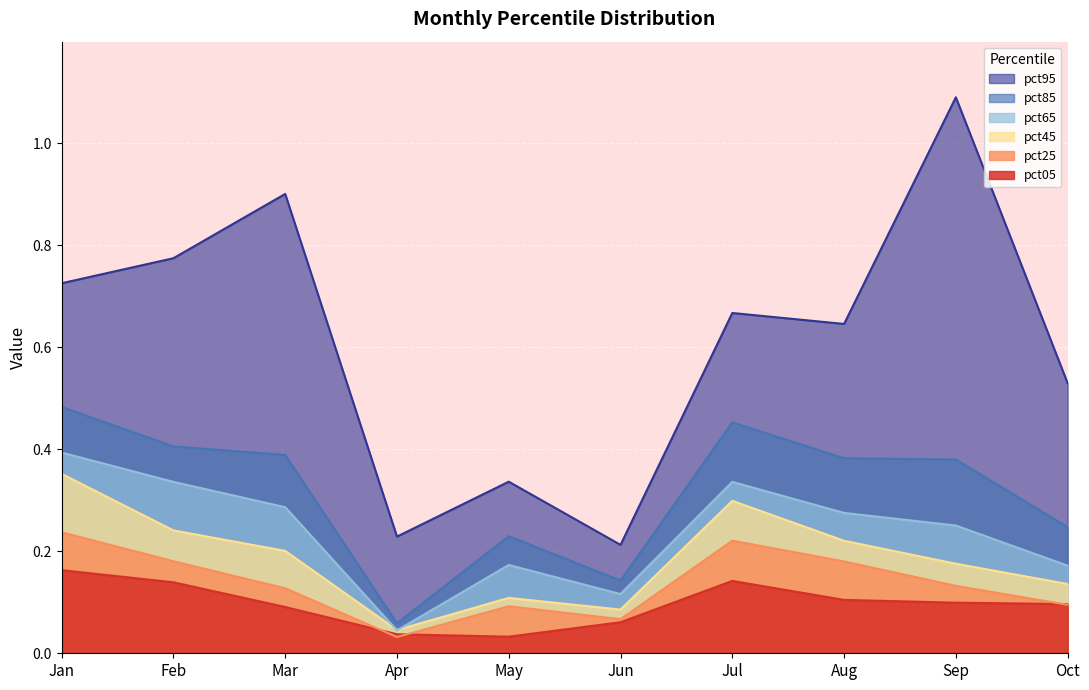

At which label does pct65 reach its peak?

Jan